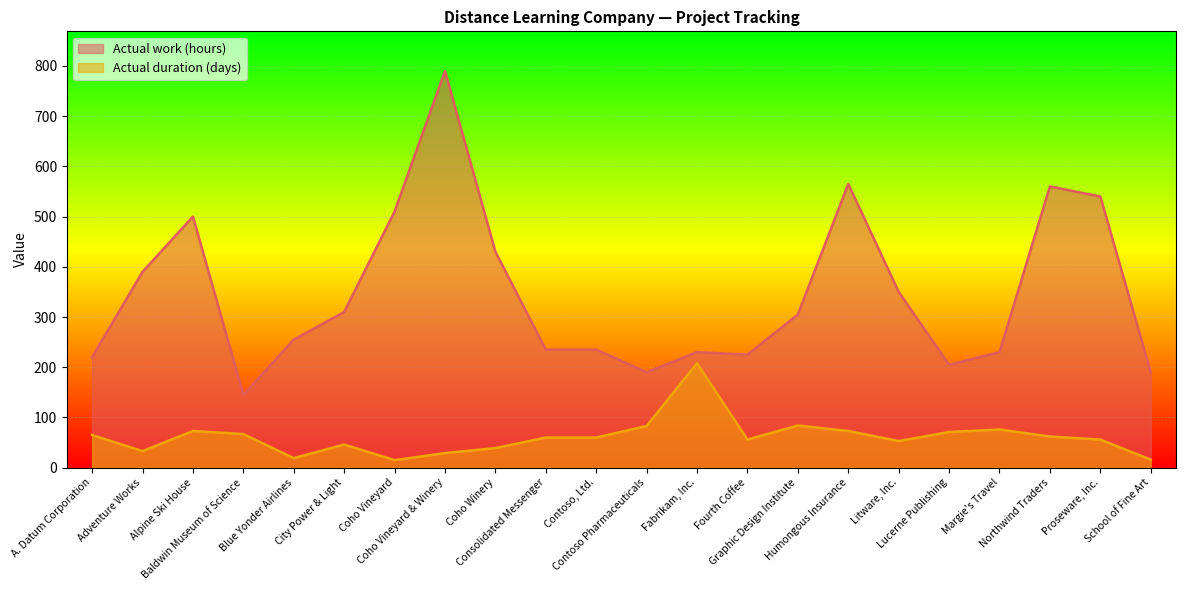

Rank the series by their average value, from lowest to highest.

Actual duration (days), Actual work (hours)